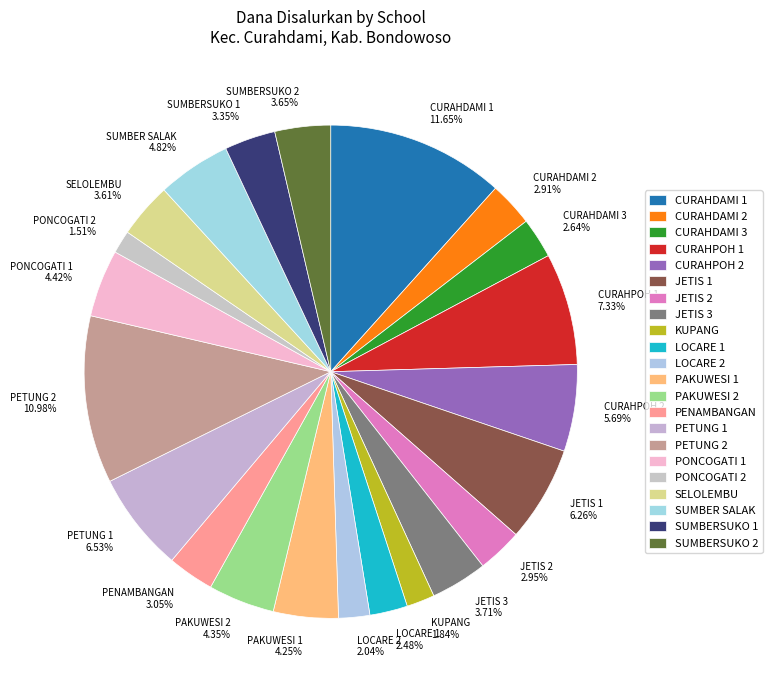

Count the number of slices in the pie.

22